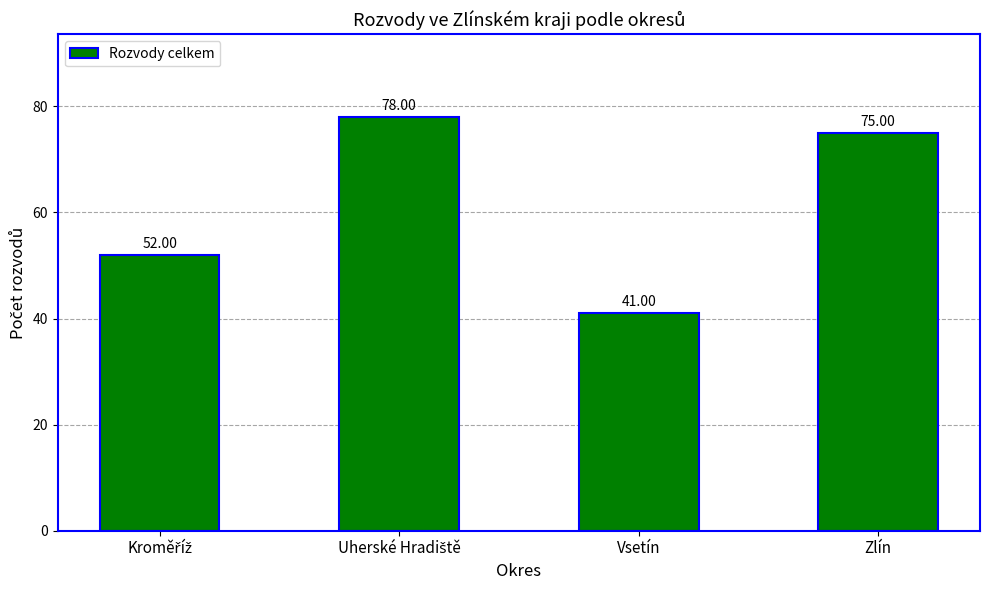

At which category does the chart reach its minimum across all series?

Vsetín